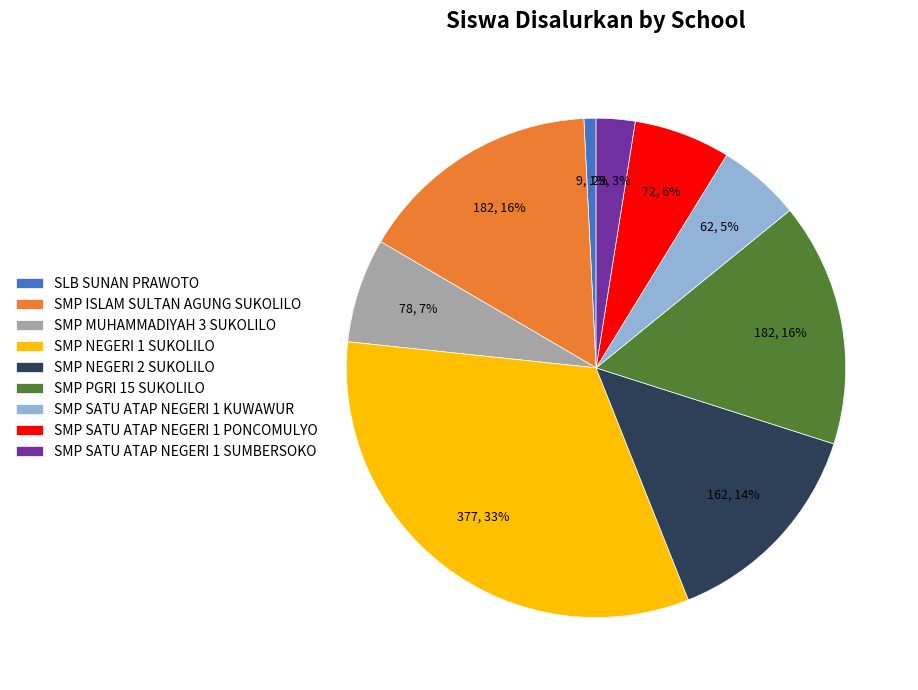

Is the sum of SMP NEGERI 2 SUKOLILO and SMP NEGERI 1 SUKOLILO greater than half?

No